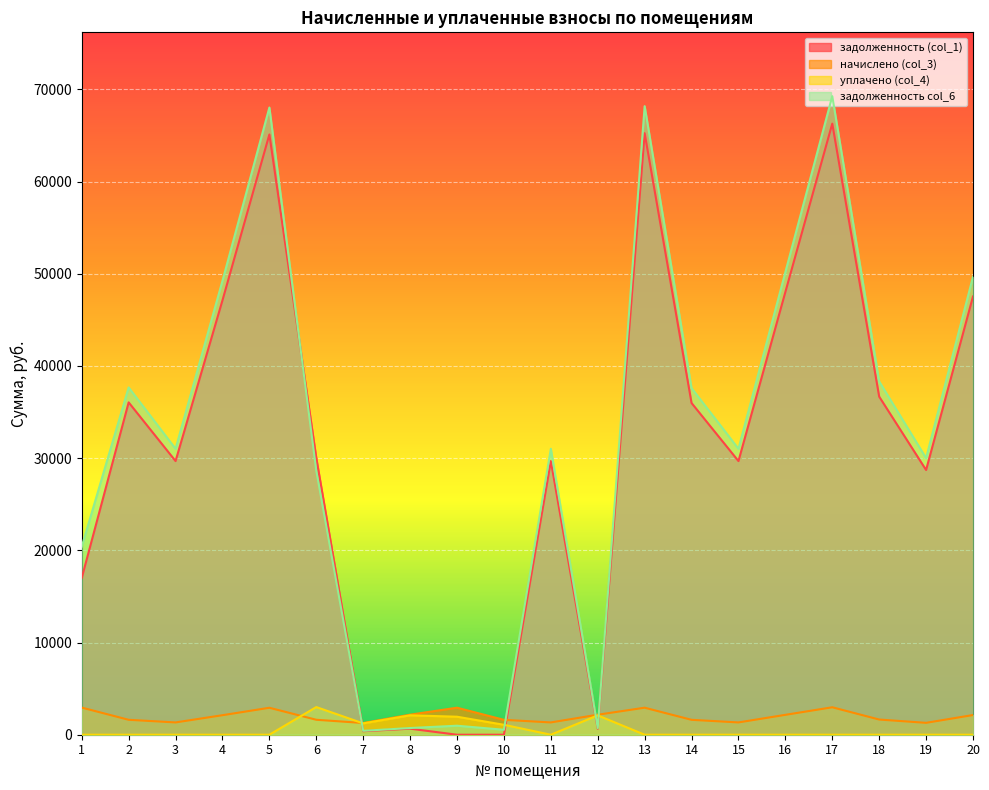

True or false: задолженность col_6 has a value of 68034.7 at 5.

True